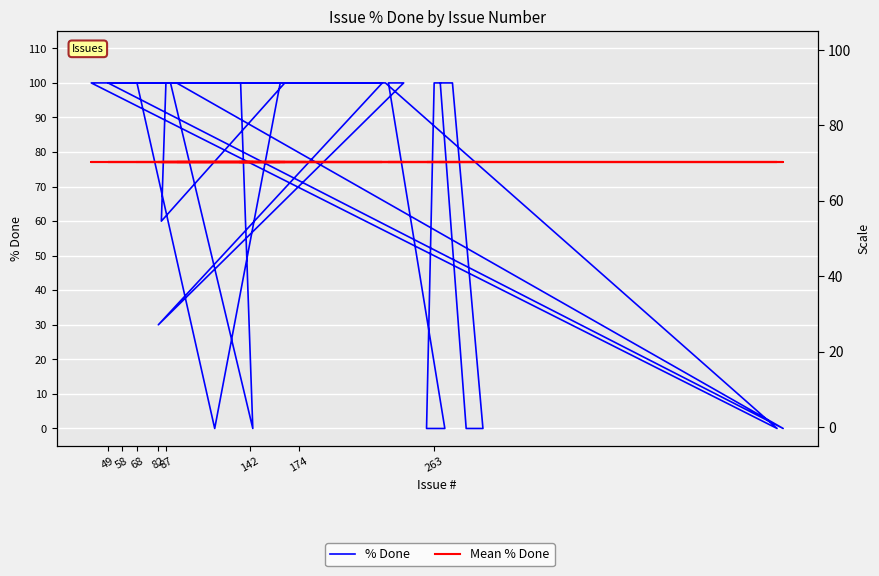

What is the sum of all % Done values?

3090.0